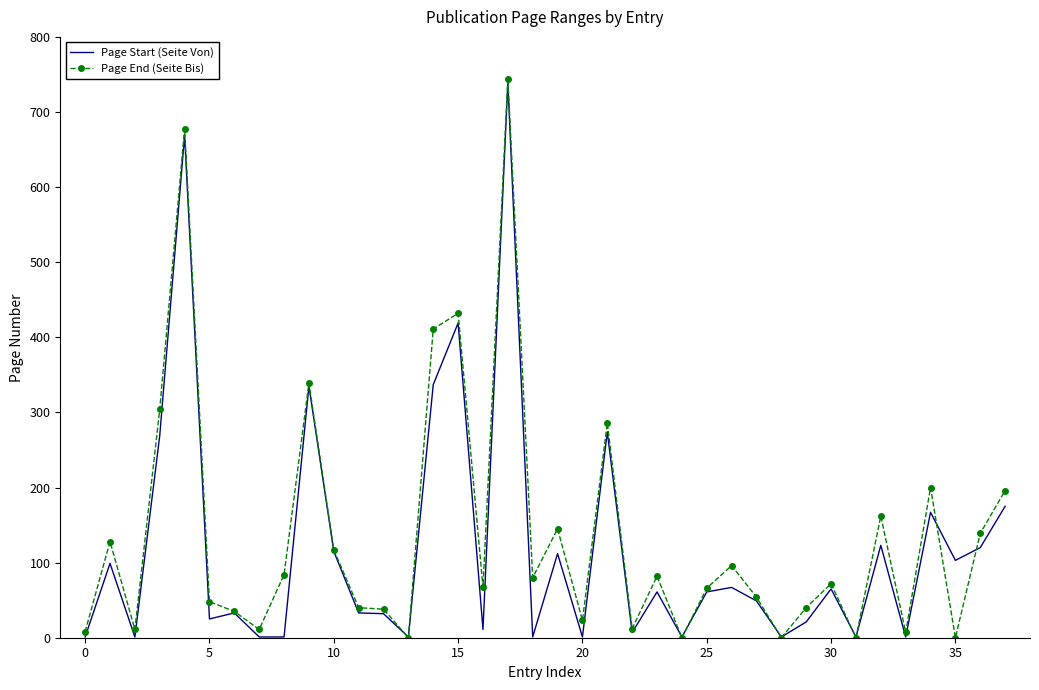

What is the highest value of the Page Start (Seite Von) series?

739